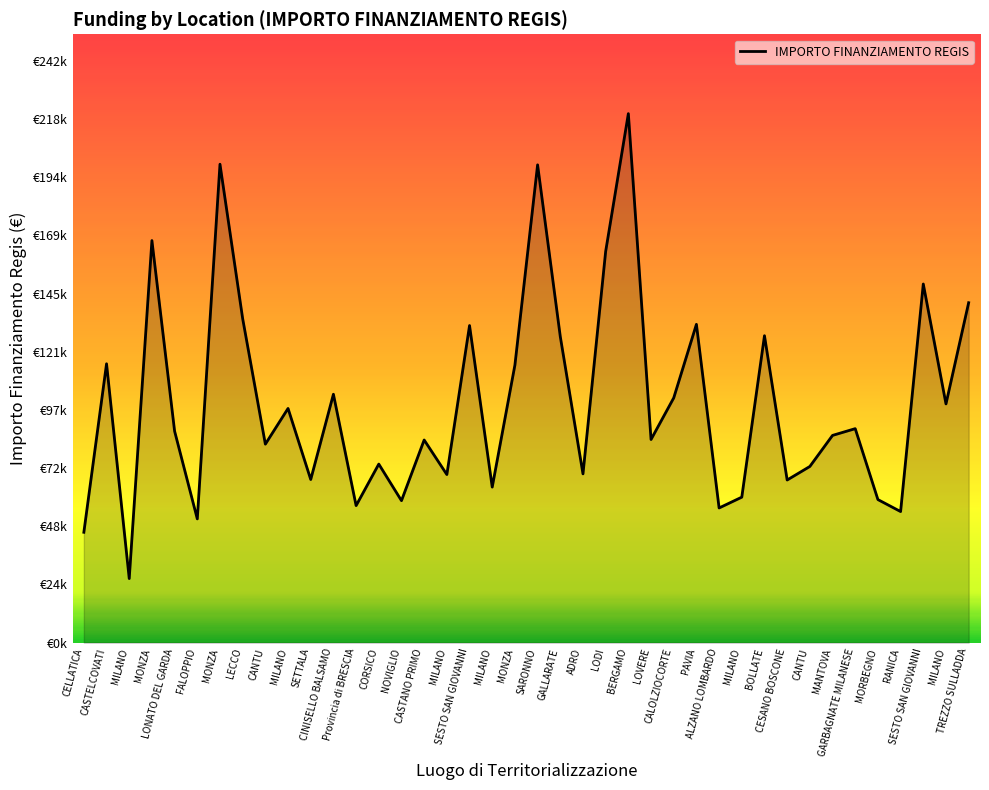

Does the chart have visible grid lines?

No